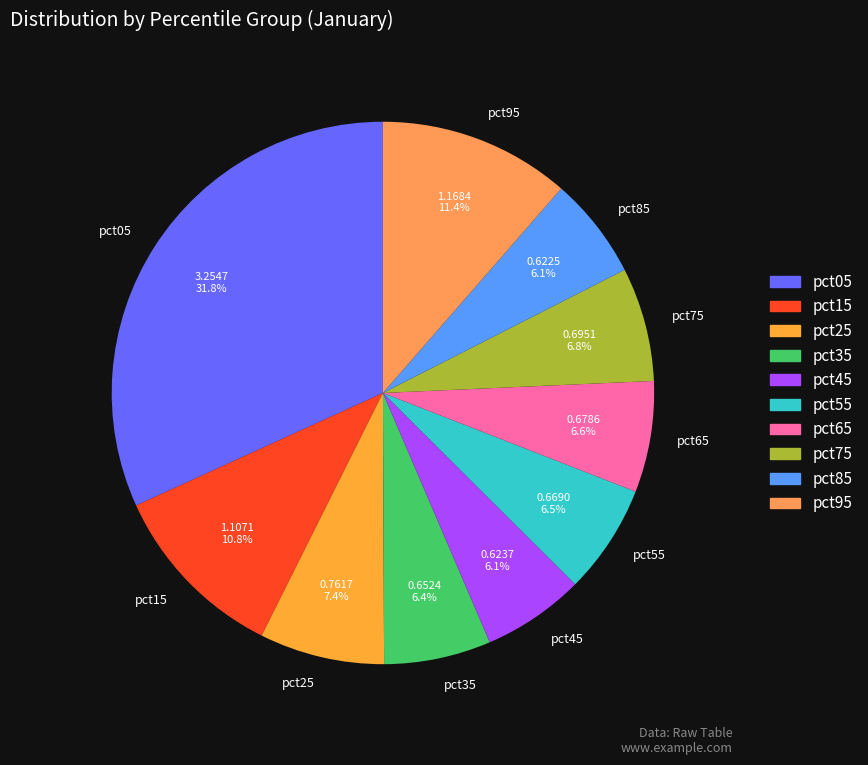

The pct85 slice represents 13% of the pie. True or false?

False